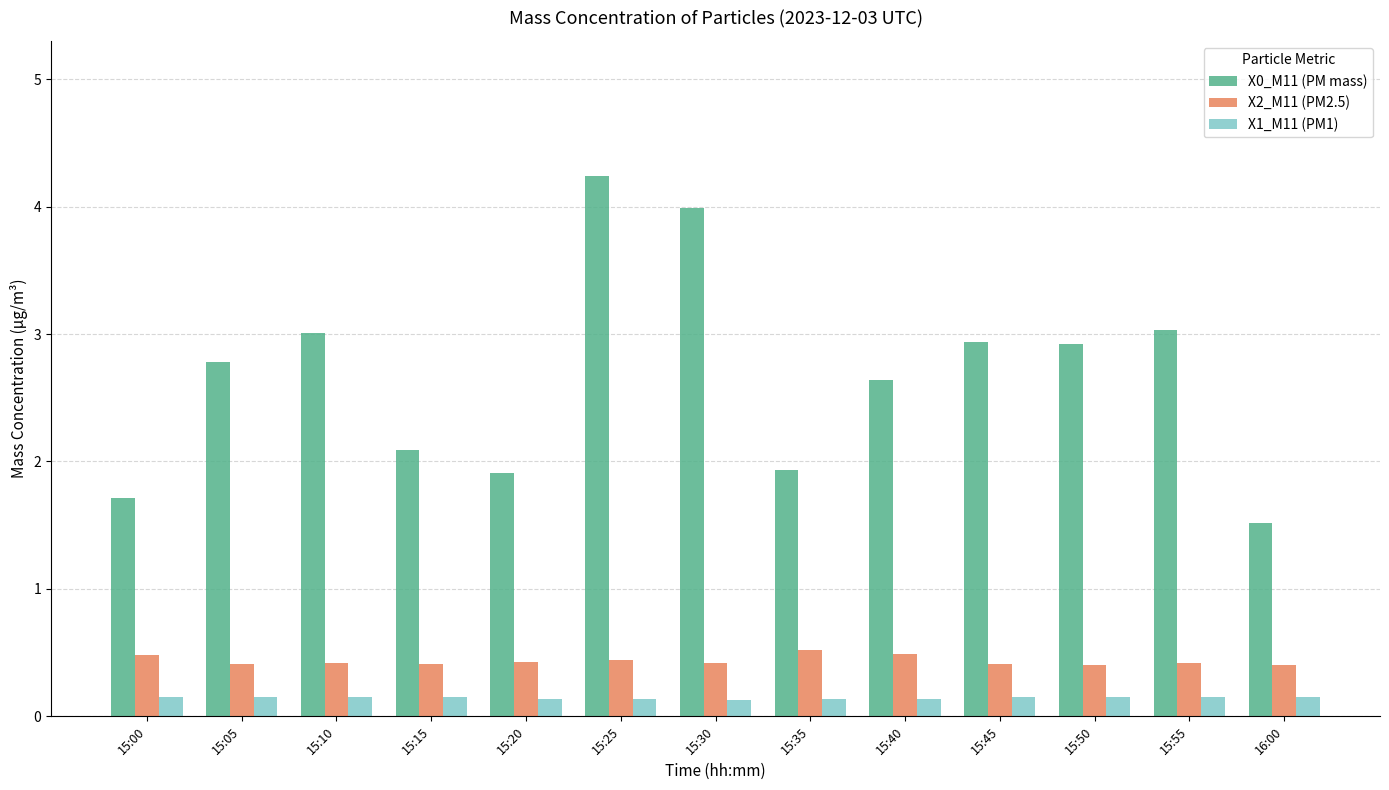

What is the sum of the X2_M11 (PM2.5) values at 15:40 and 15:30?

0.9